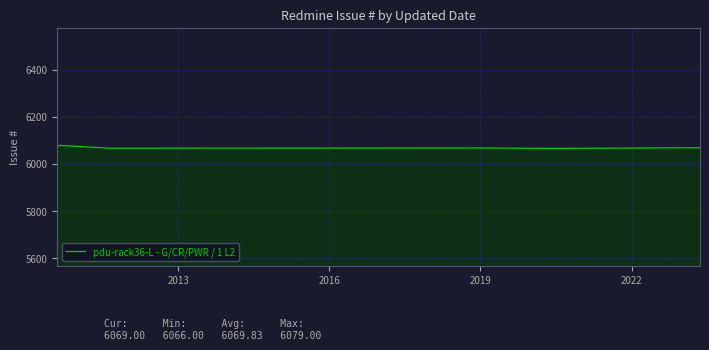

What is the minimum value shown in the chart?

6066